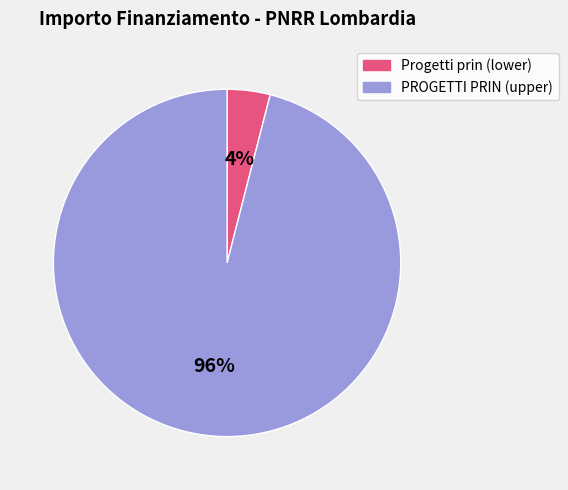

To the nearest percent, what is the average slice percentage?

50%